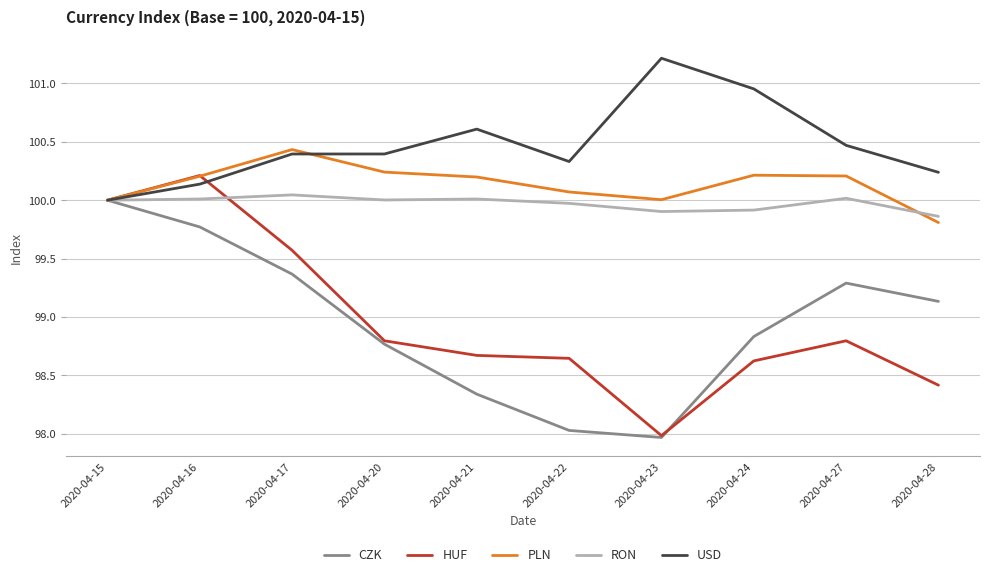

True or false: CZK has more than 2 points higher than both neighbors.

False